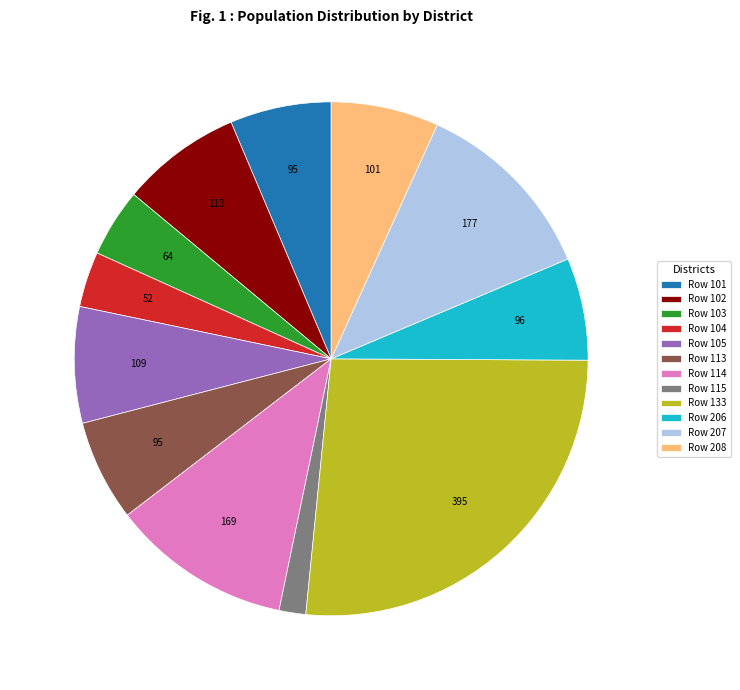

What is the ratio of the value at Row 115 to the value at Row 208?

0.2